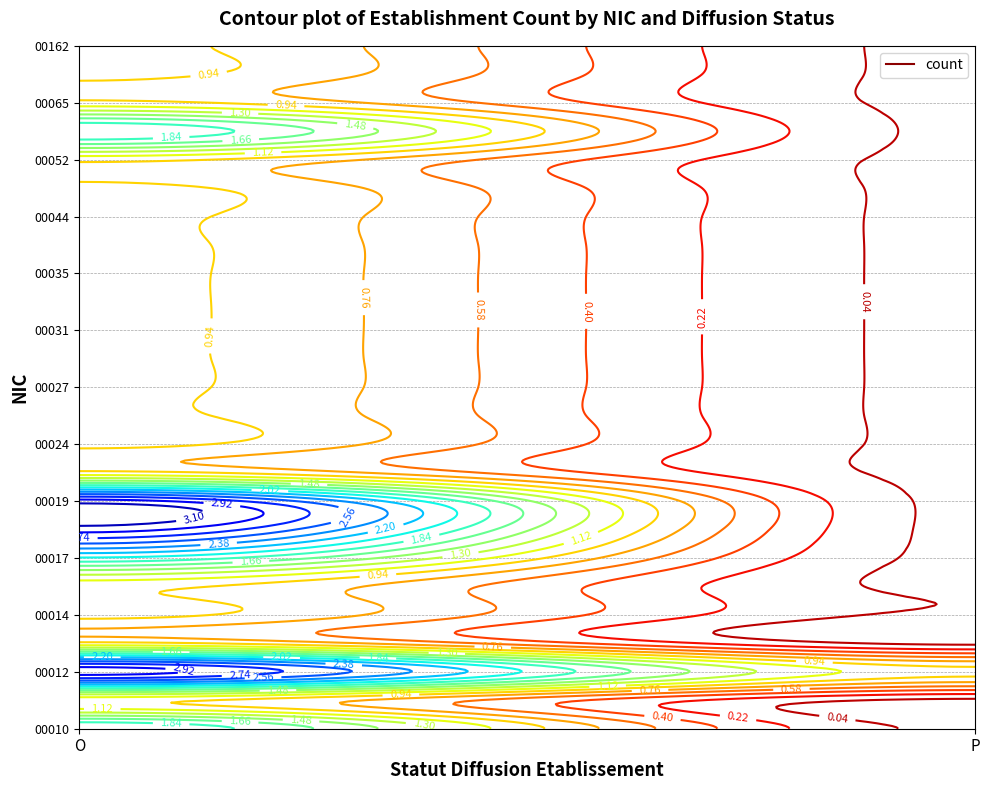

Reading left to right, extract all data points from this chart.

00015: O=1	P=0
00017: O=2	P=0
00018: O=3	P=0
00019: O=3	P=0
00023: O=1	P=0
00024: O=1	P=0
00025: O=1	P=0
00027: O=1	P=0
00030: O=1	P=0
00031: O=1	P=0
00032: O=1	P=0
00035: O=1	P=0
00038: O=1	P=0
00044: O=1	P=0
00049: O=1	P=0
00052: O=1	P=0
00056: O=2	P=0
00065: O=1	P=0
00073: O=1	P=0
00012: O=3	P=1
00010: O=2	P=0
00011: O=1	P=0
00013: O=1	P=0
00014: O=1	P=0
00162: O=1	P=0